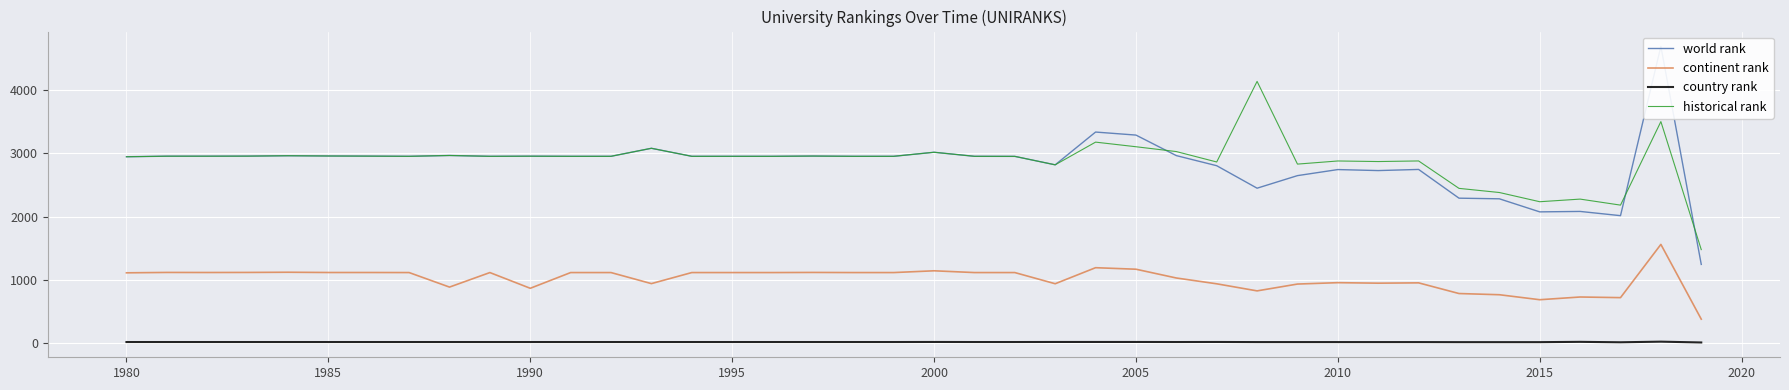

What is the average value of the continent rank series?

1011.0